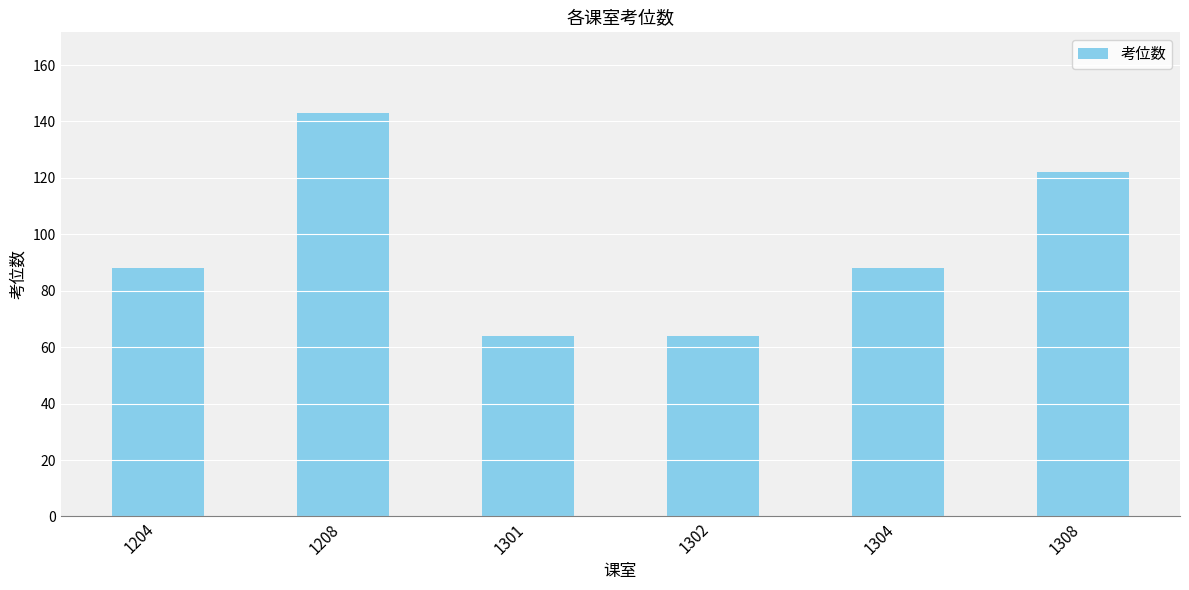

What is the value of the 3rd bar from the left?

64